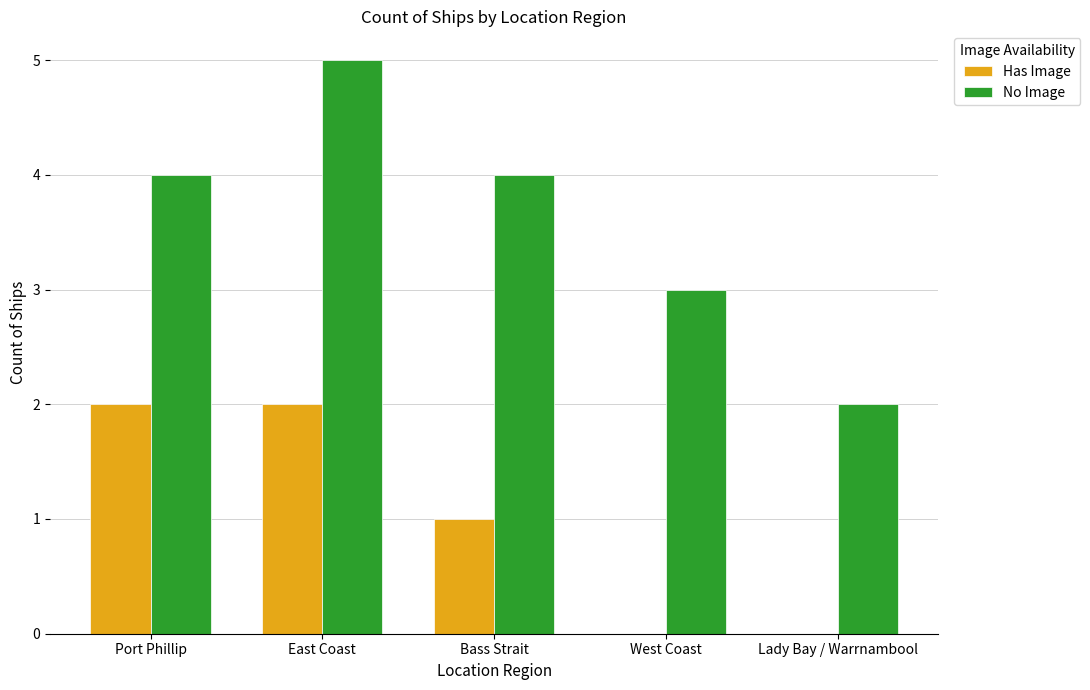

True or false: Has Image has a value of 0 at West Coast.

True